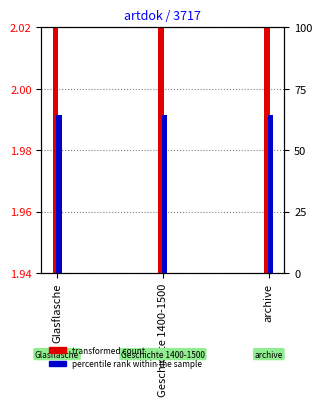

What is the difference between the highest and lowest values at Geschichte 1400-1500?

1.7